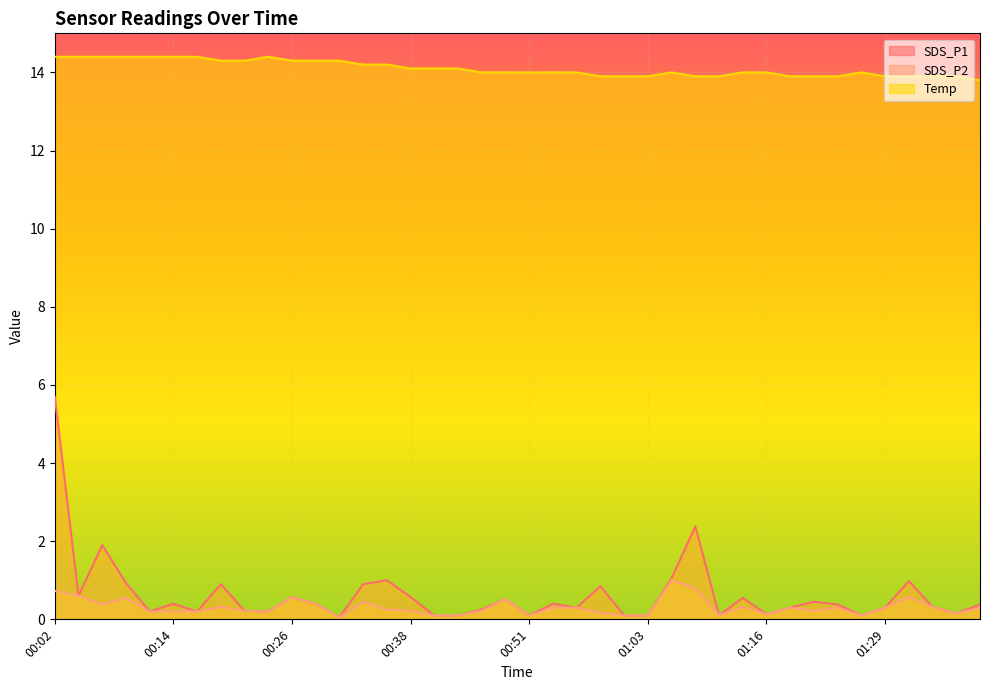

True or false: Temp and SDS_P1 cross at least once.

False